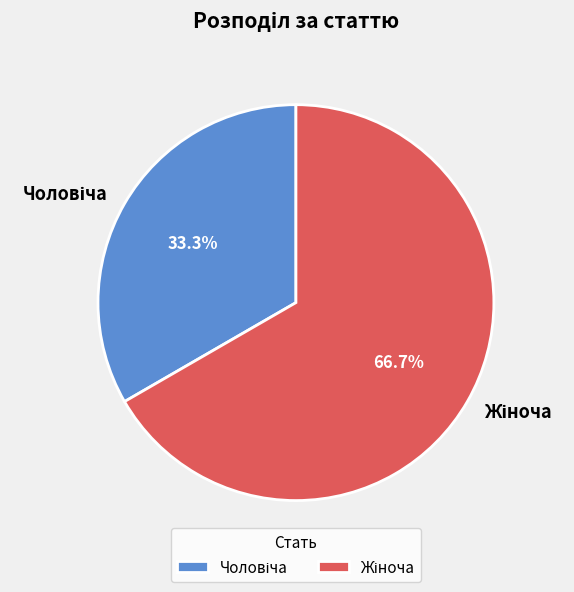

Count the number of slices in the pie.

2